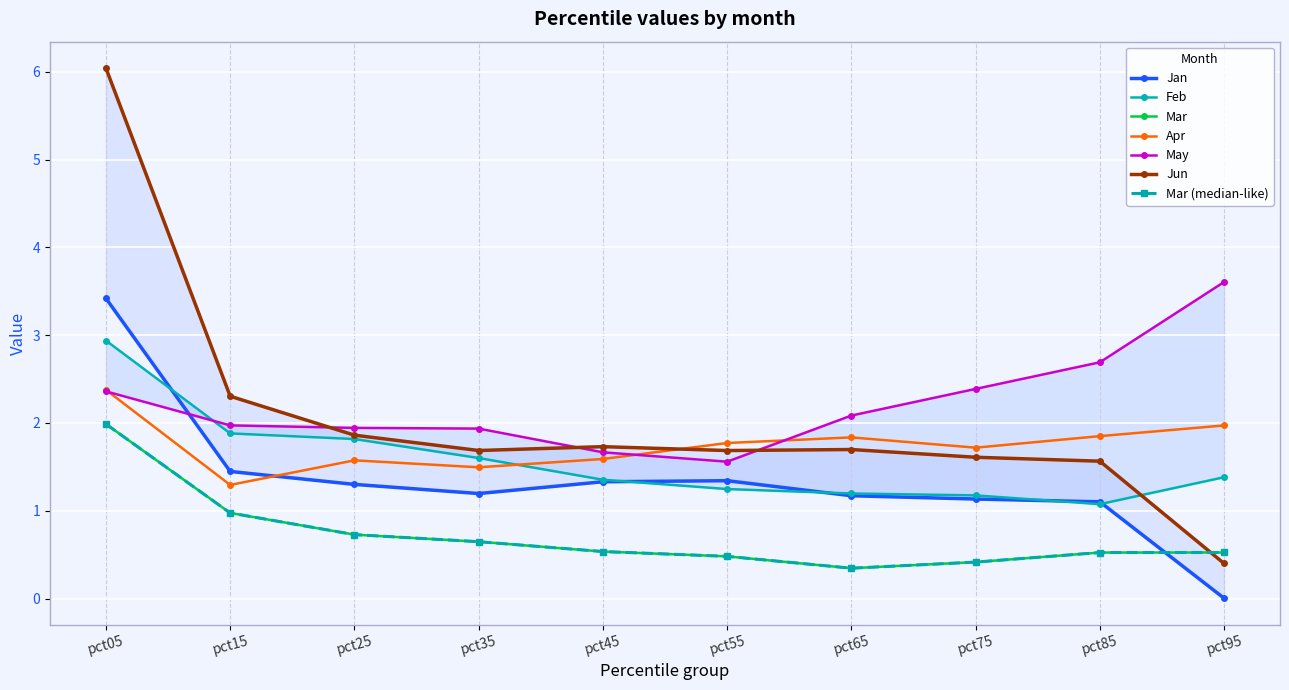

What is the sum of all Apr values?

17.5